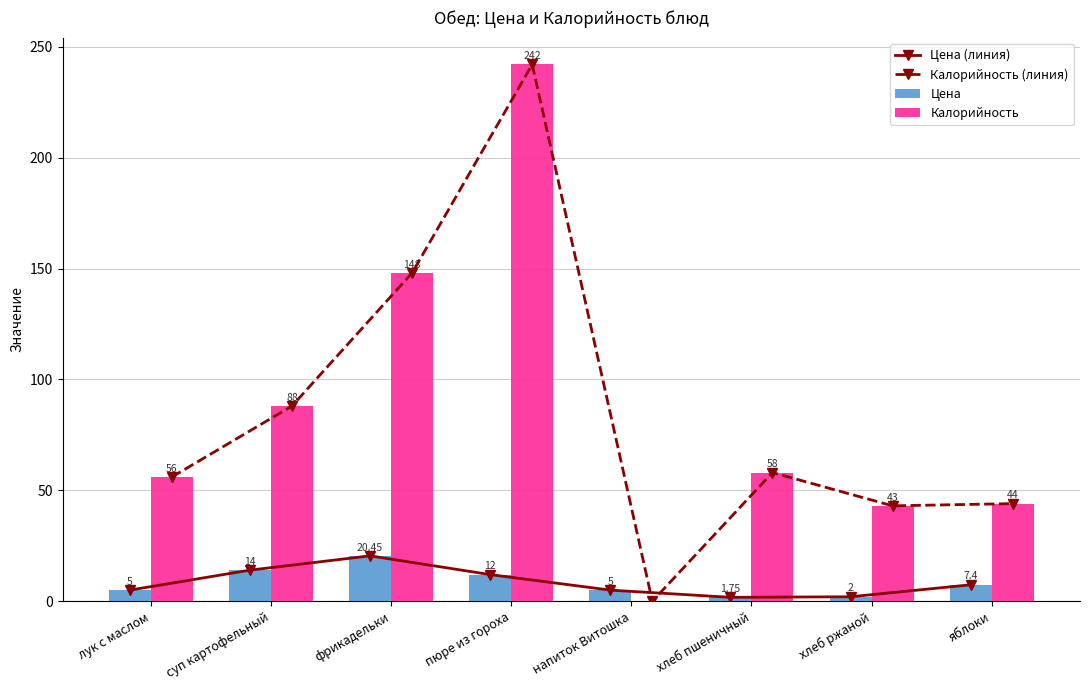

Which series has the largest total across all categories?

Калорийность (линия)